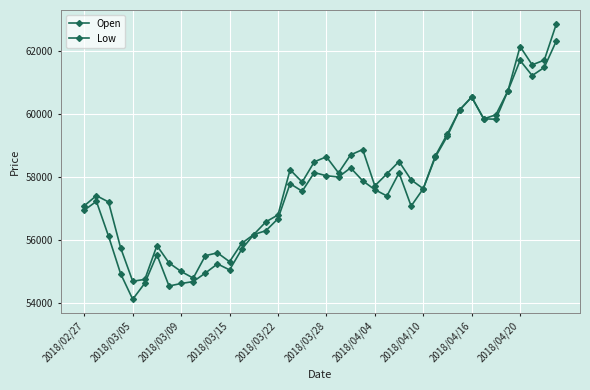

How many lines are shown in the chart?

2